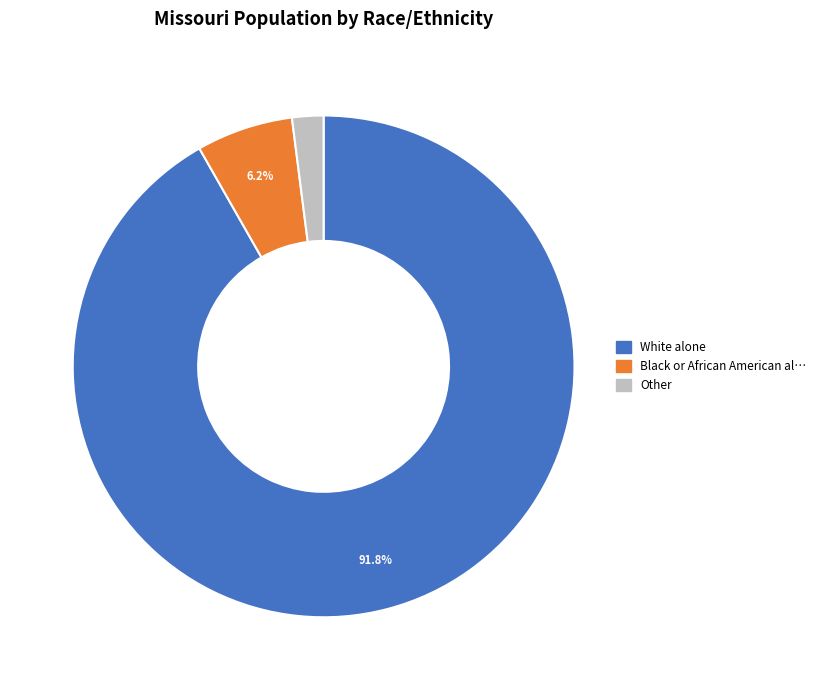

Does any single category account for the majority?

Yes